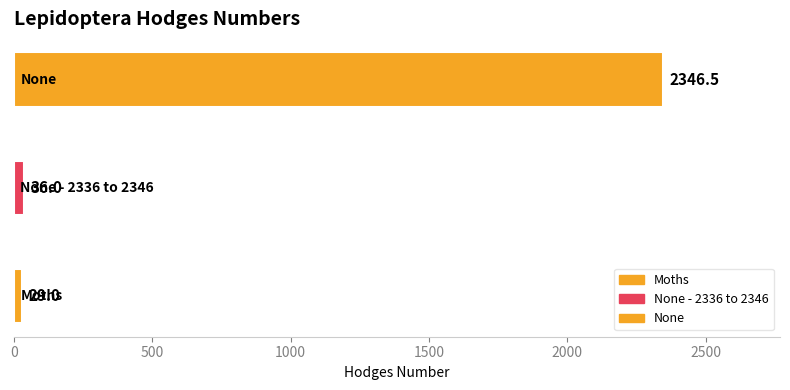

List the labels in order of value, largest first.

None, None - 2336 to 2346, Moths